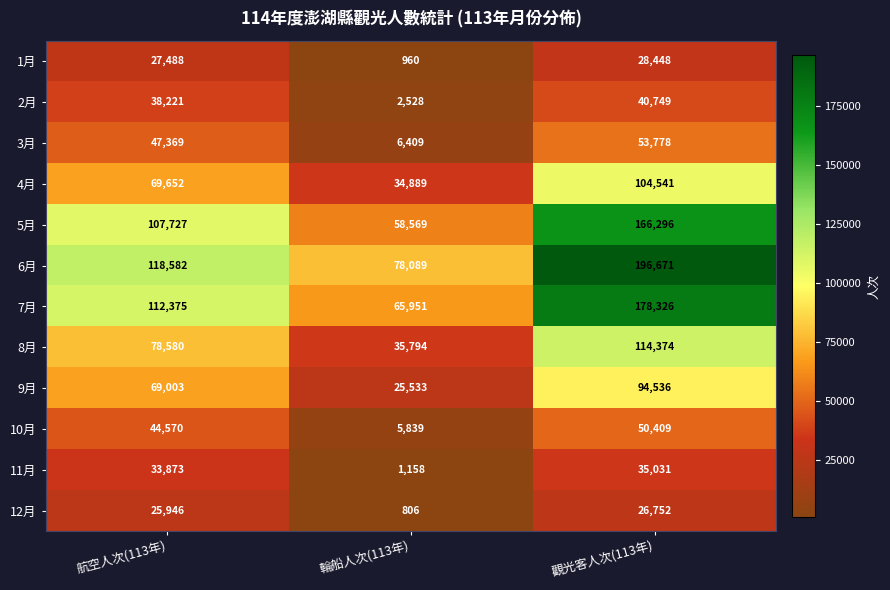

What is the difference between the highest and lowest values at 觀光客人次(113年)?

169919